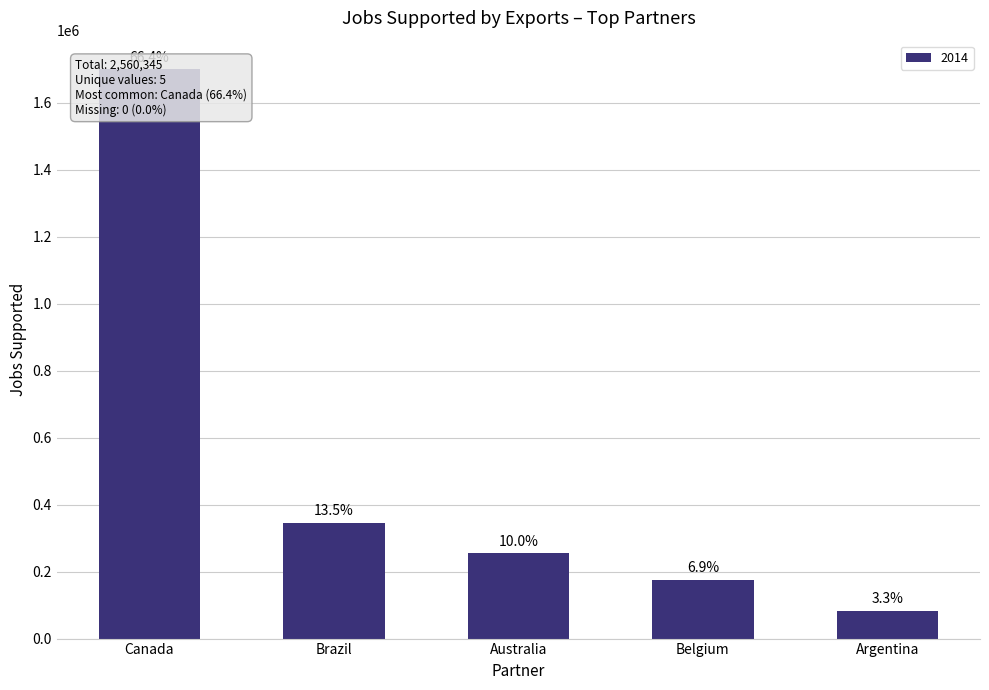

The chart shows a value of 3178349.6 at Canada 2000. True or false?

False